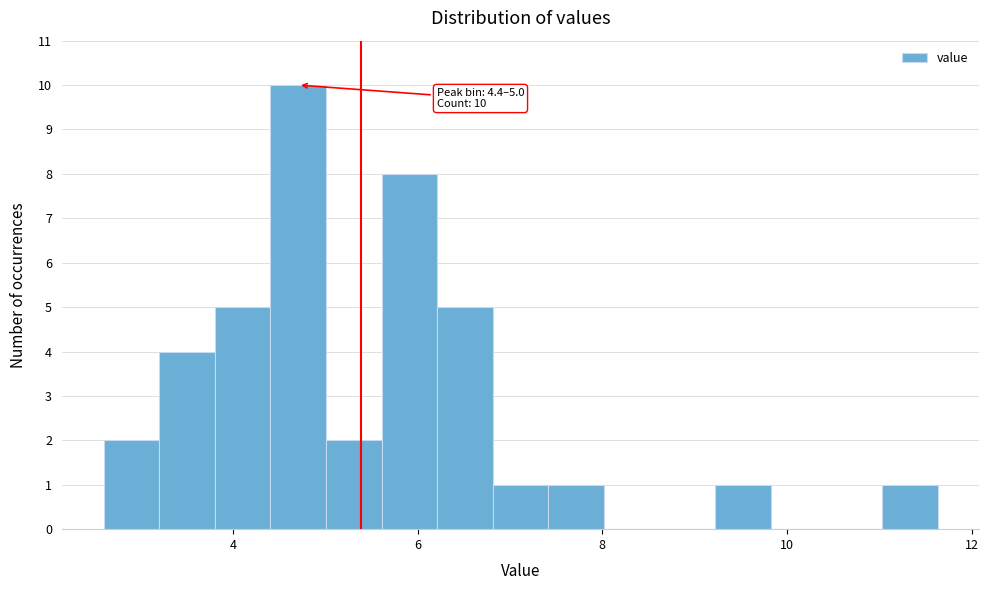

Around what value on the x-axis is the tallest bar? Give the approximate position of its centre, as read against the axis.

4.8